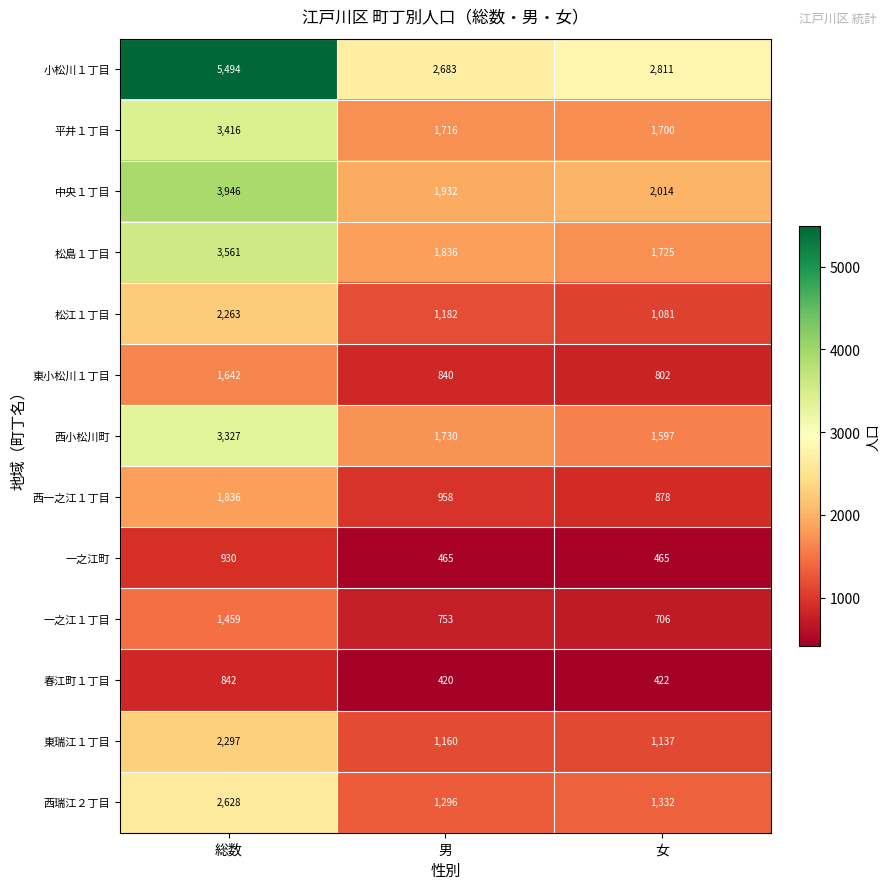

The 西小松川町 series shows 957 at 総数. True or false?

False